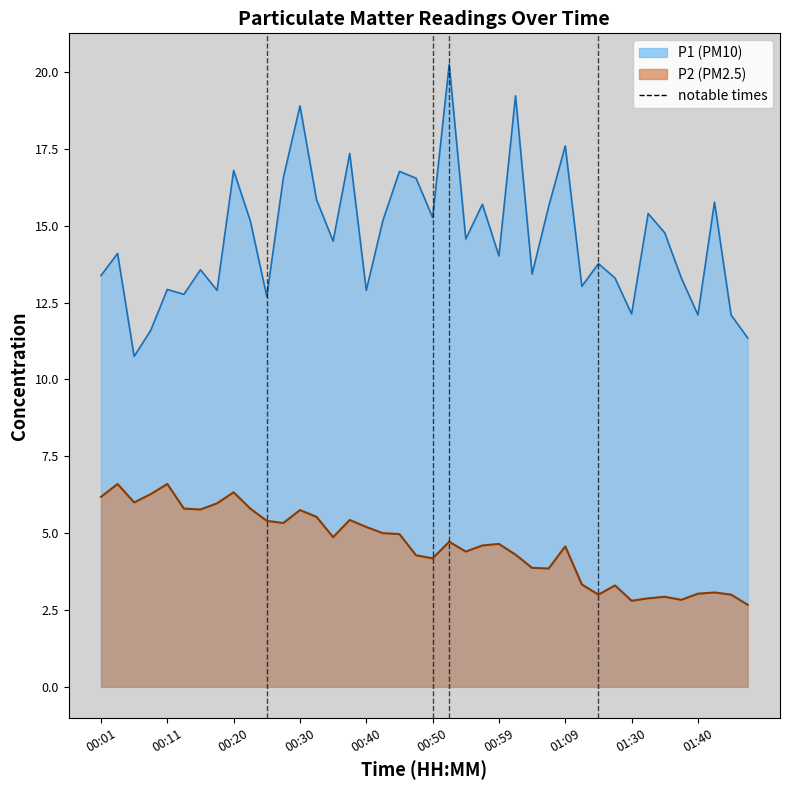

Which category has the lowest value across all series?

01:47